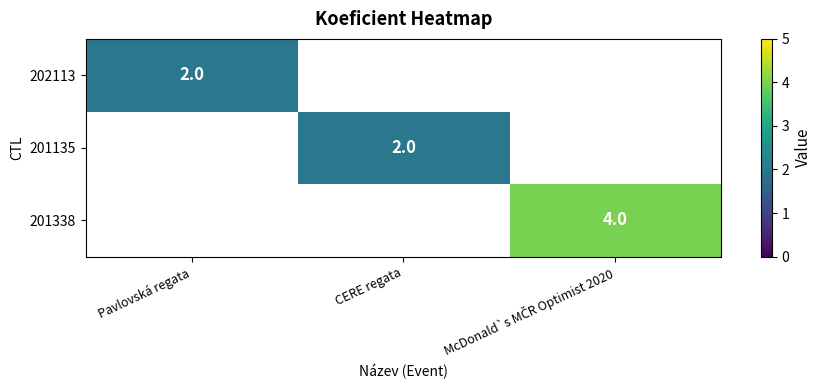

At how many categories does at least one series exceed 3?

1